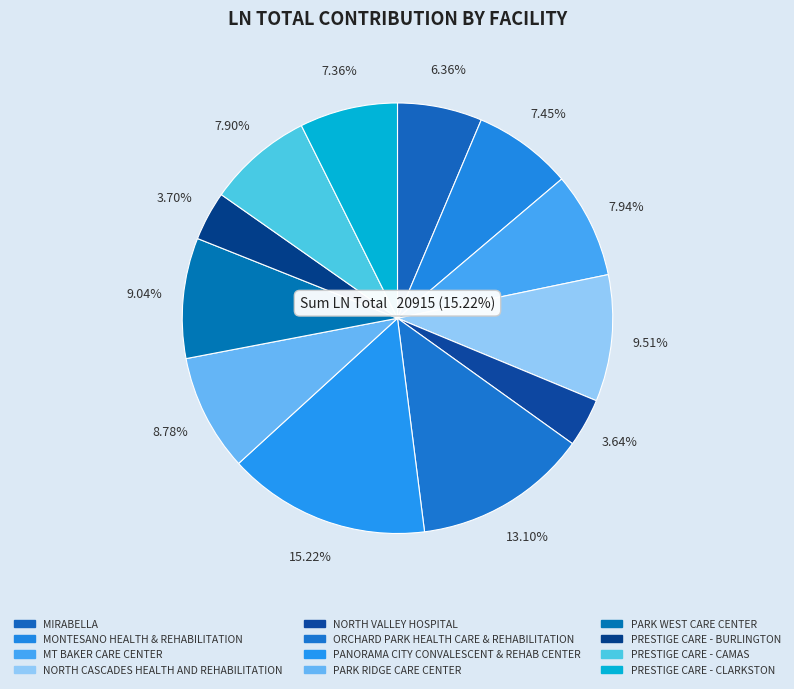

Count the number of slices in the pie.

12